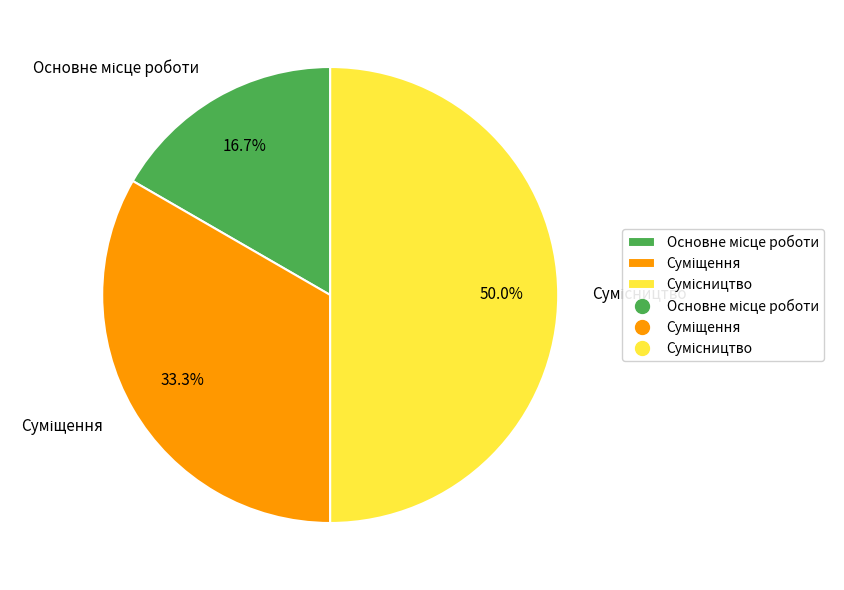

How many segments does this pie chart have?

3